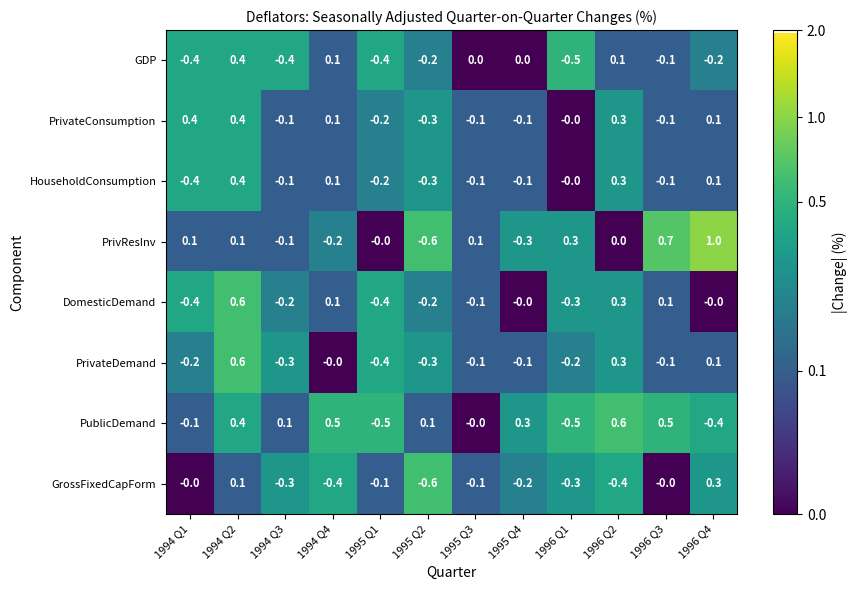

What is the difference between the PrivateConsumption values at 1995 Q2 and 1994 Q4?

0.4